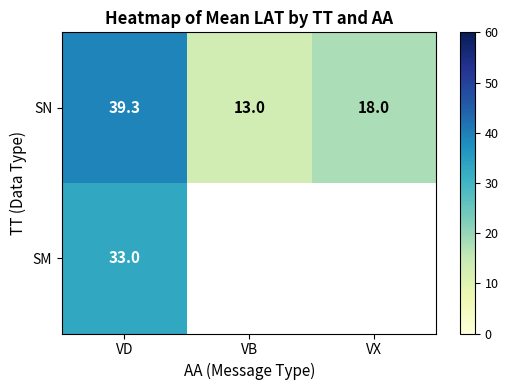

Which category has the lowest value in the SN series?

VB